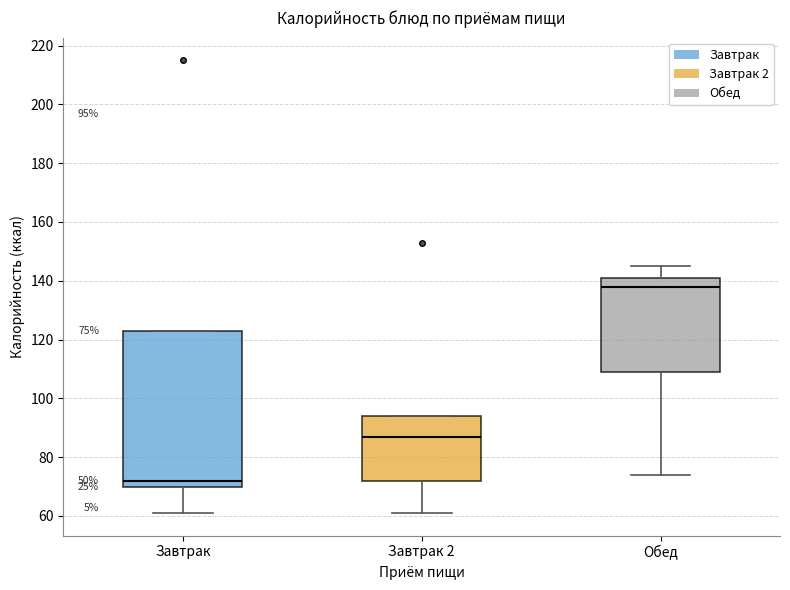

Which box has the highest median line?

Обед